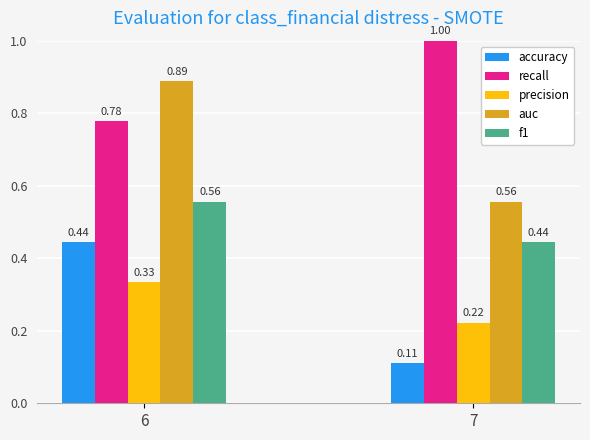

What is the sum of the f1 values at 6 and 7?

1.0